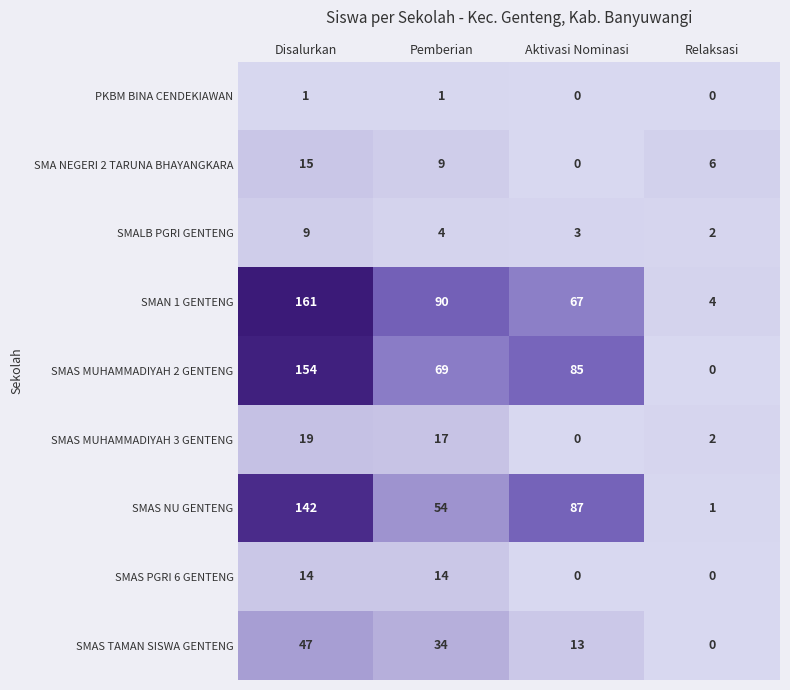

Which series has the largest total across all categories?

SMAN 1 GENTENG